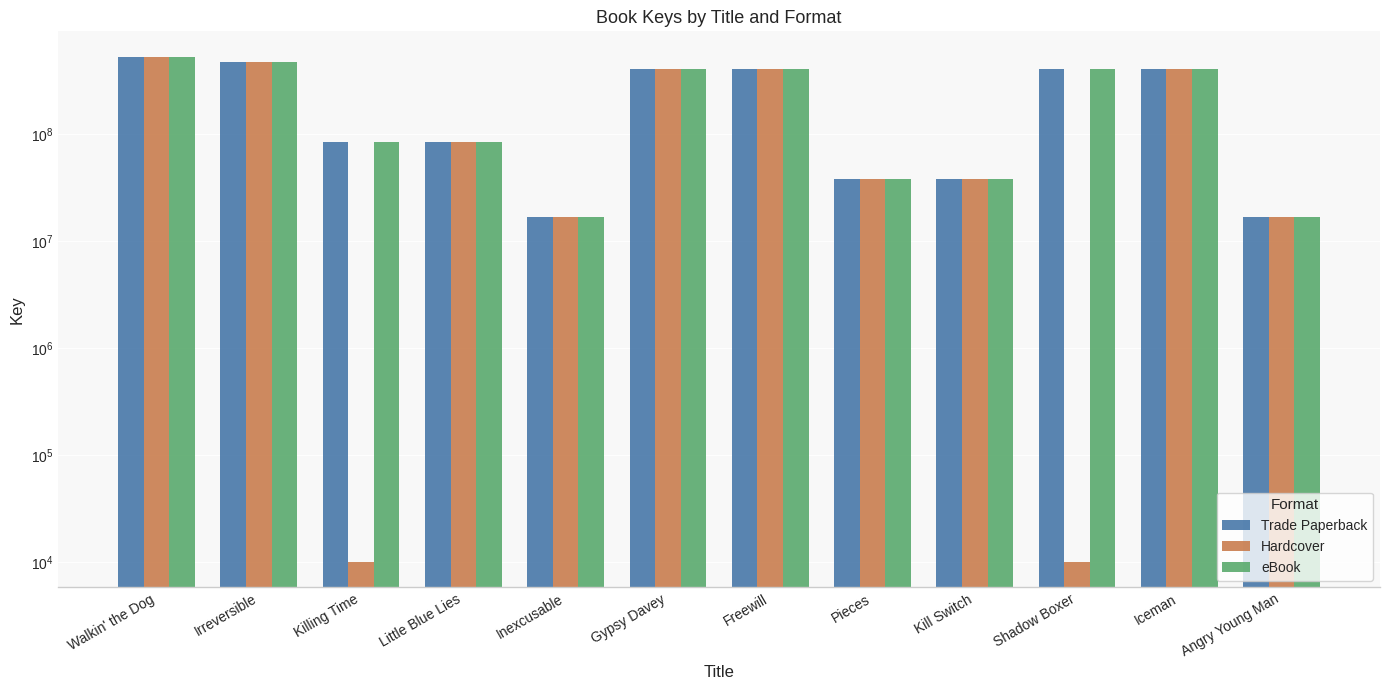

At which category is the sum across all series the highest?

Walkin' the Dog